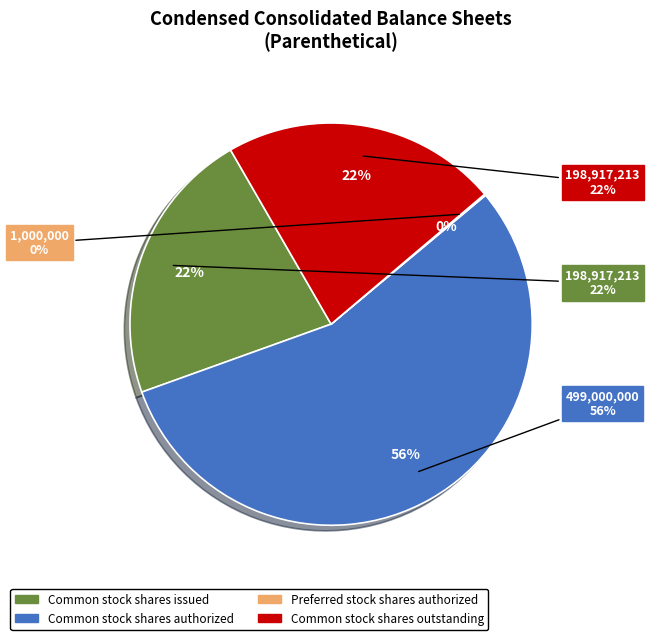

Is there any slice that represents more than half of the pie?

Yes